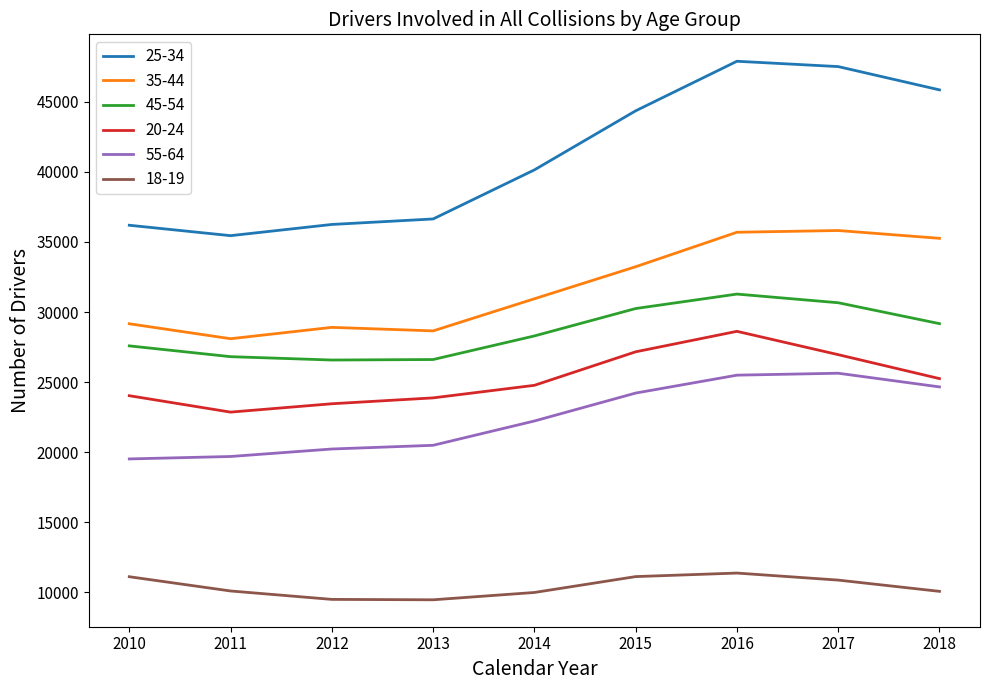

Does the chart display data point markers on the line(s)?

No